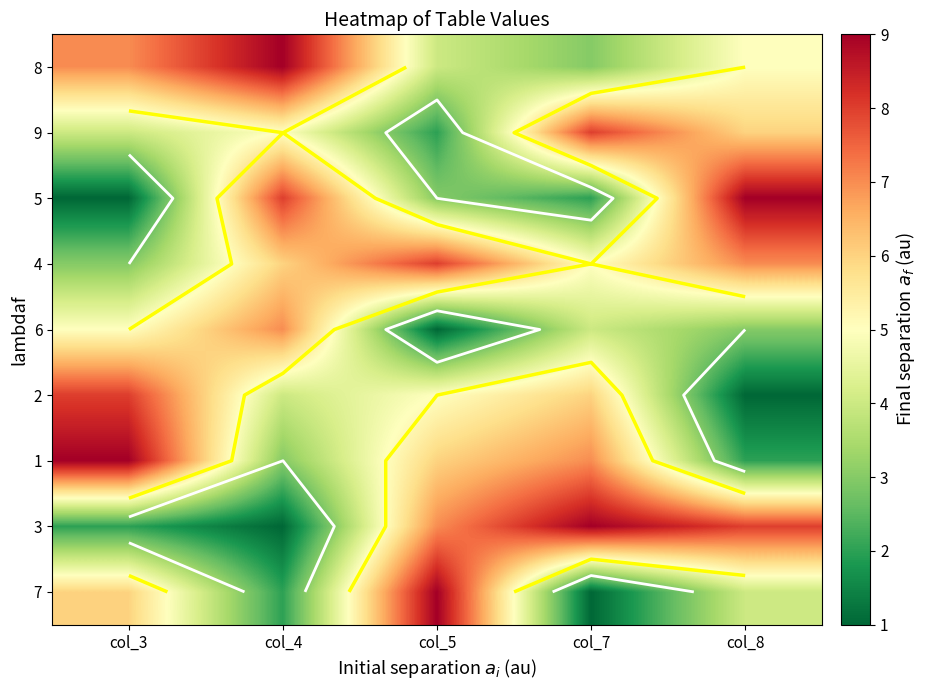

What is the difference between the 9 values at col_7 and col_3?

4